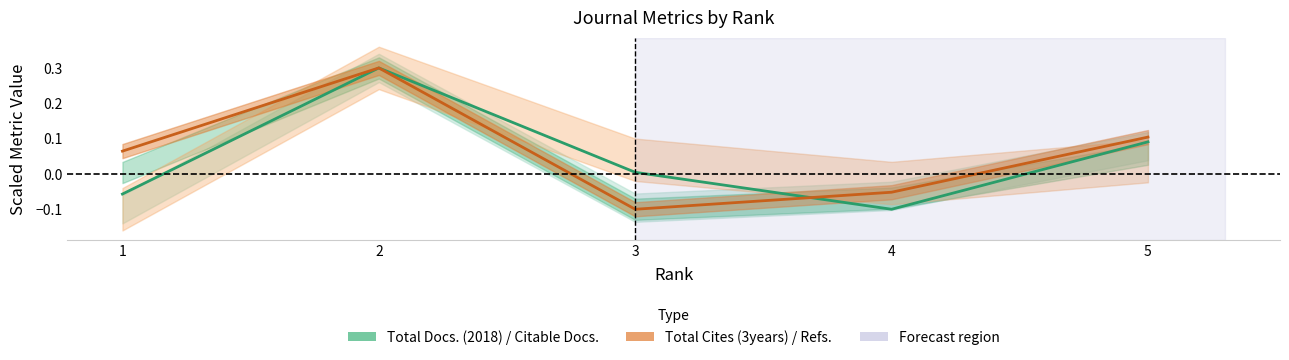

Reading left to right, list all the values displayed in this chart.

1=-0.1	2=0.3	3=0.0	4=-0.1	5=0.1